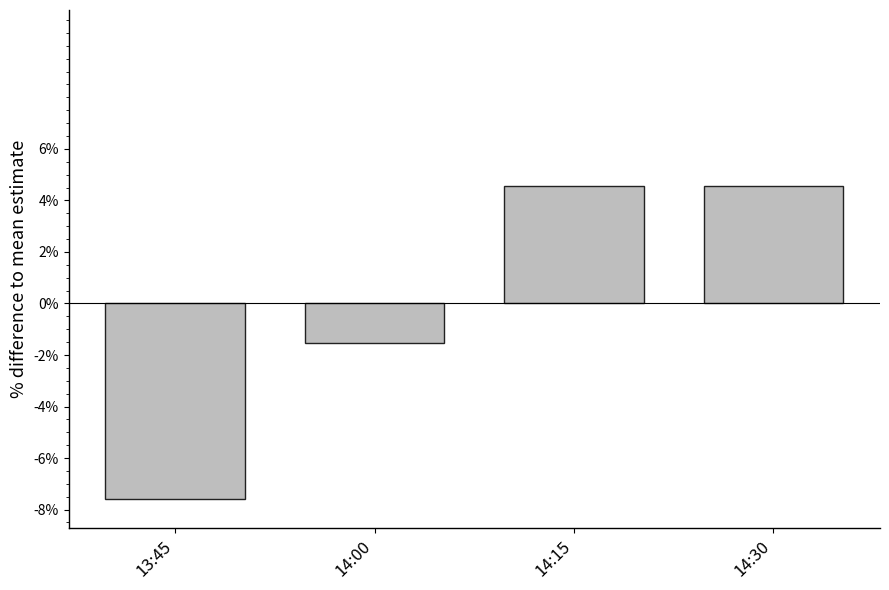

How many positive values are there?

2